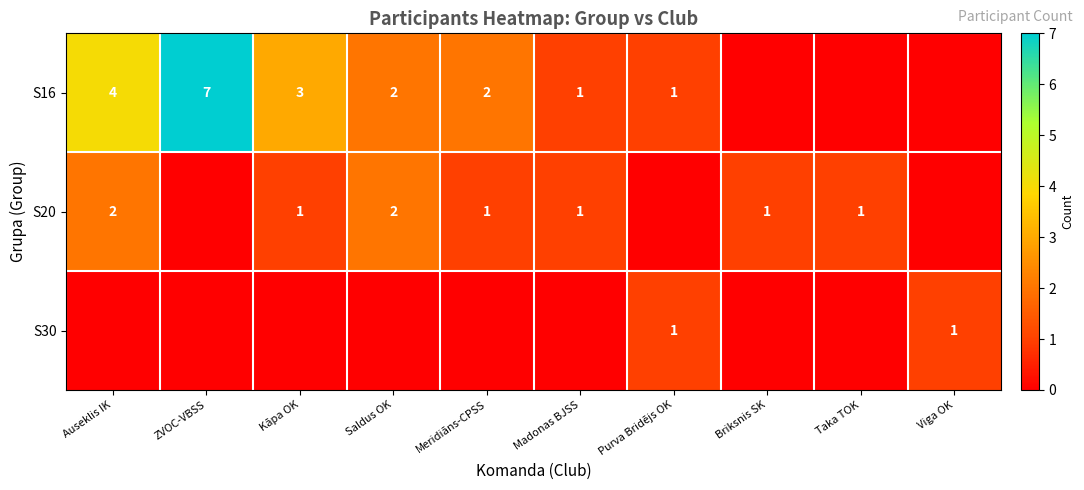

The value of S16 at Meridiāns-CPSS is 3. True or false?

False